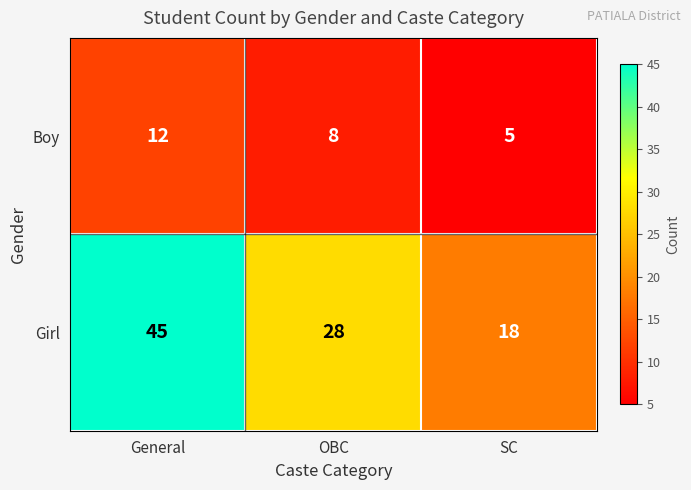

Rank the series at OBC from lowest to highest value.

Boy, Girl